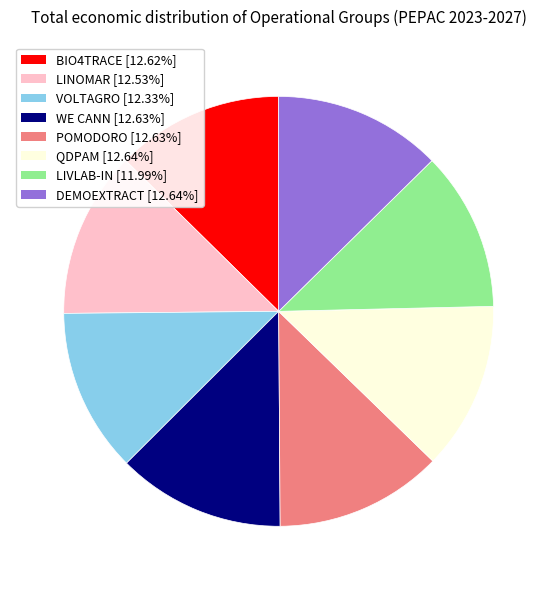

How many slices are in this pie chart?

8